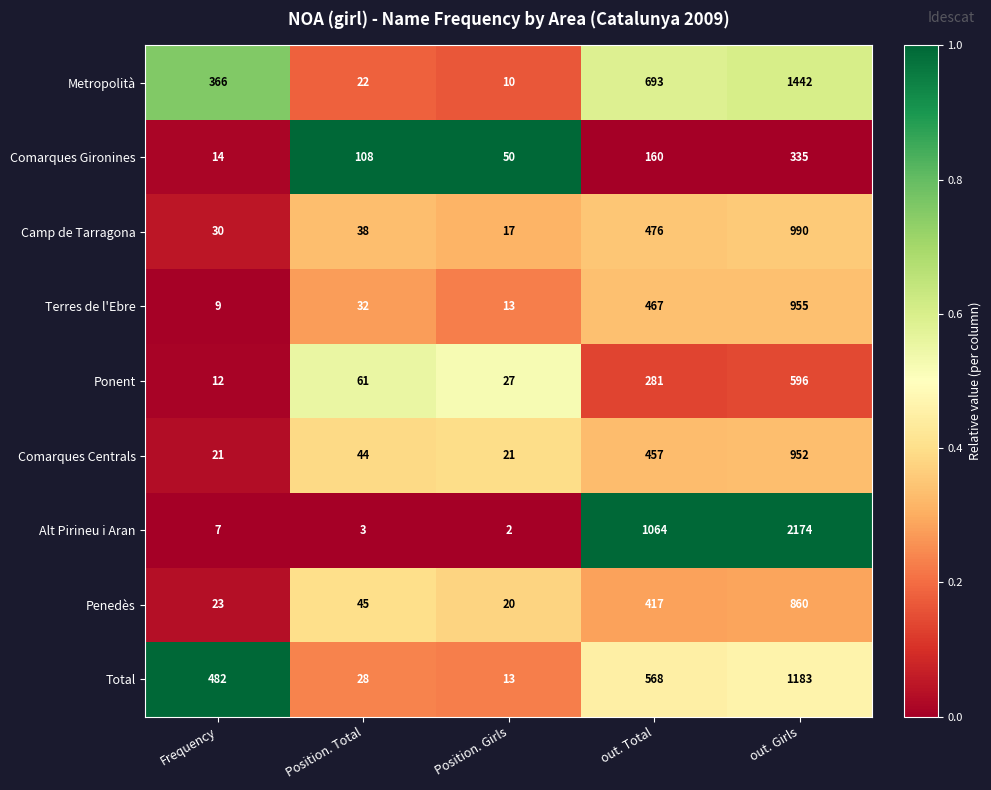

What is the difference between the second highest and minimum values in the Alt Pirineu i Aran series?

1062